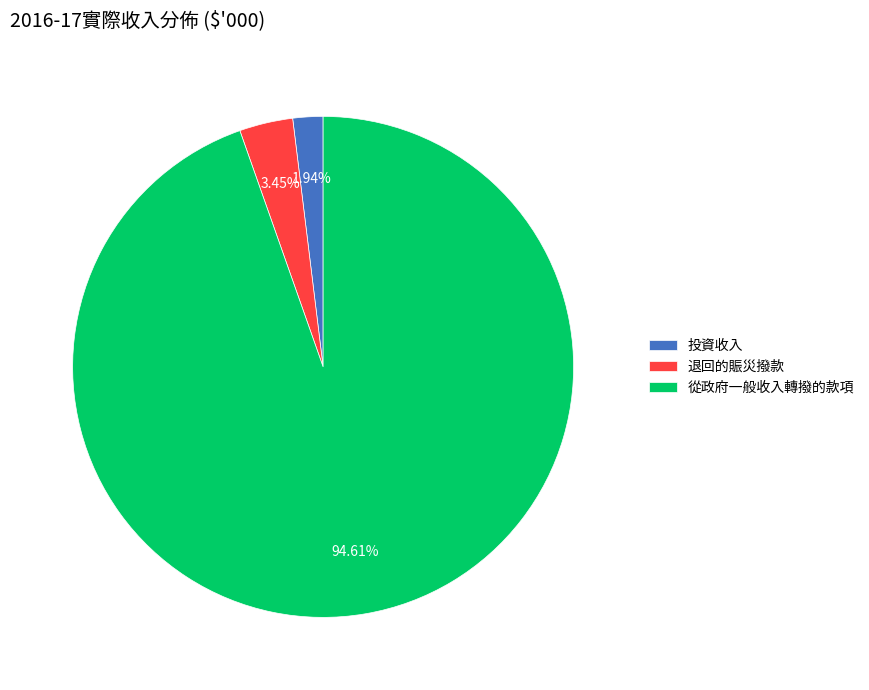

True or false: 投資收入 accounts for 2% of the total.

True